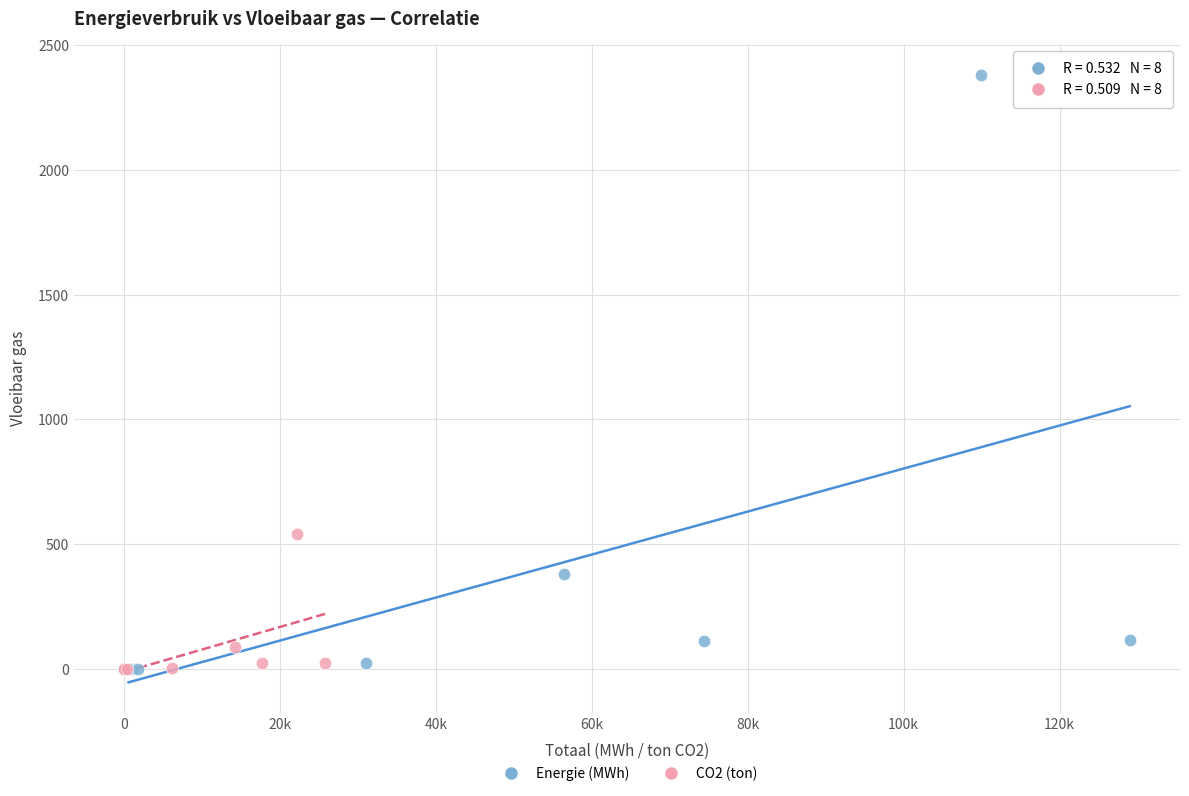

Which series reaches the maximum Y coordinate?

Energie (MWh)